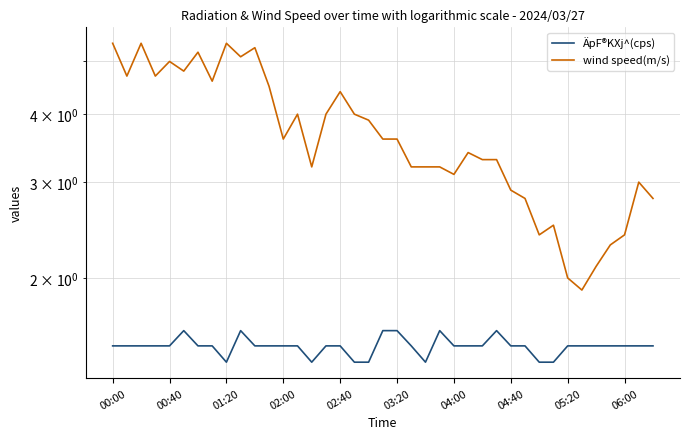

Is the value of ÄpF®KXj^(cps) at 35 greater than the value of wind speed(m/s) at 04:40?

No